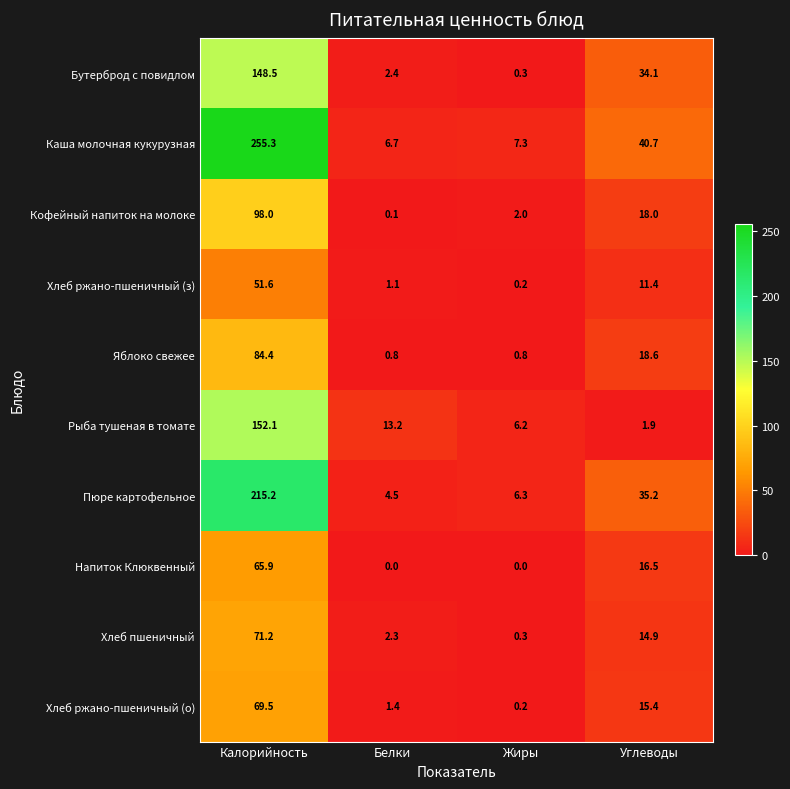

What is the average value of the Кофейный напиток на молоке series?

29.5